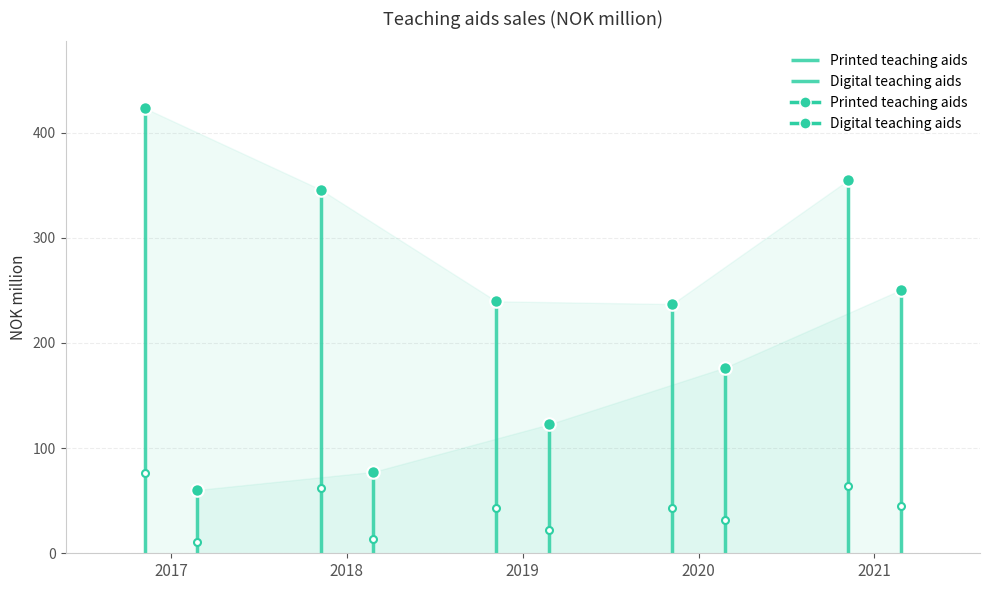

How many lines are shown in the chart?

2